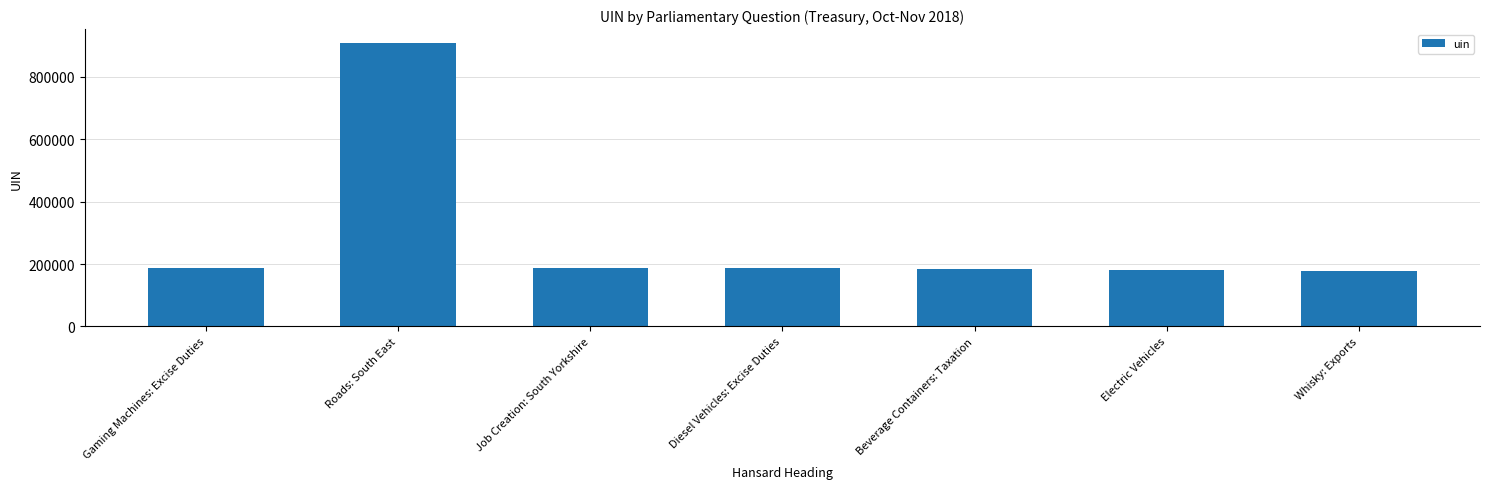

What is the approximate value at Job Creation: South Yorkshire?

187031